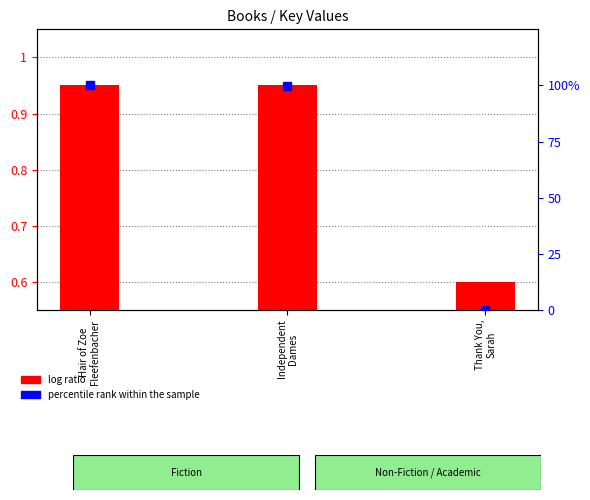

List the series in order of their overall mean, highest first.

percentile rank within the sample, log ratio